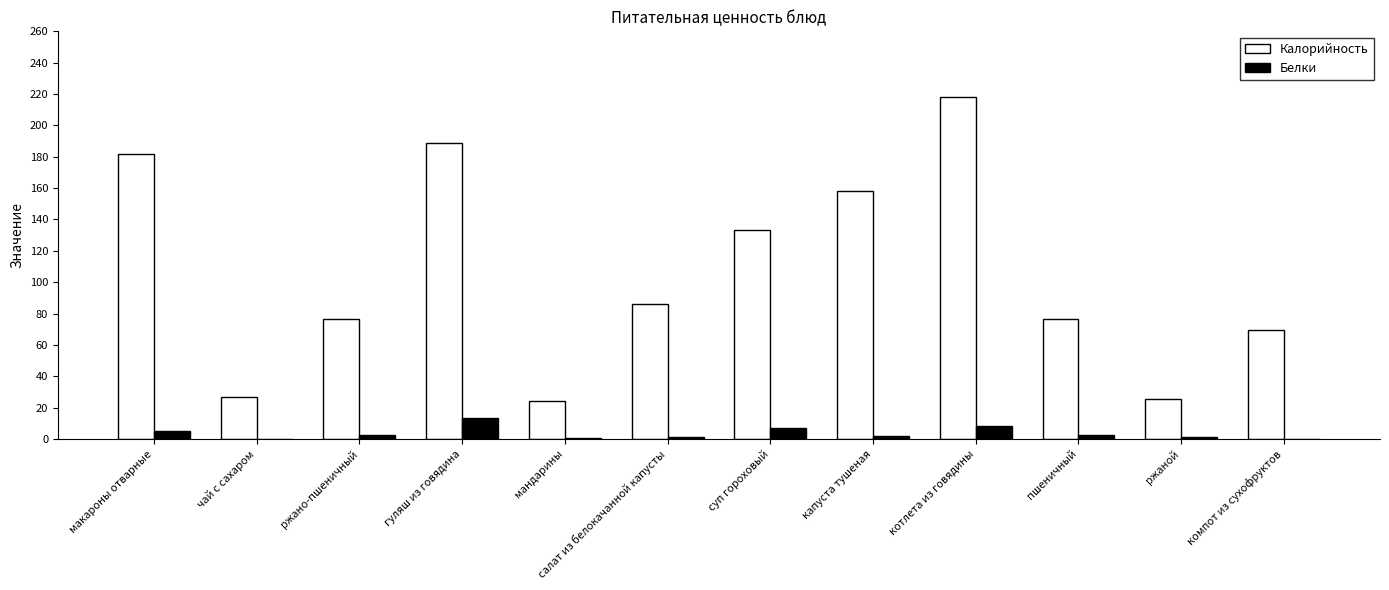

At which category is the sum across all series the highest?

котлета из говядины